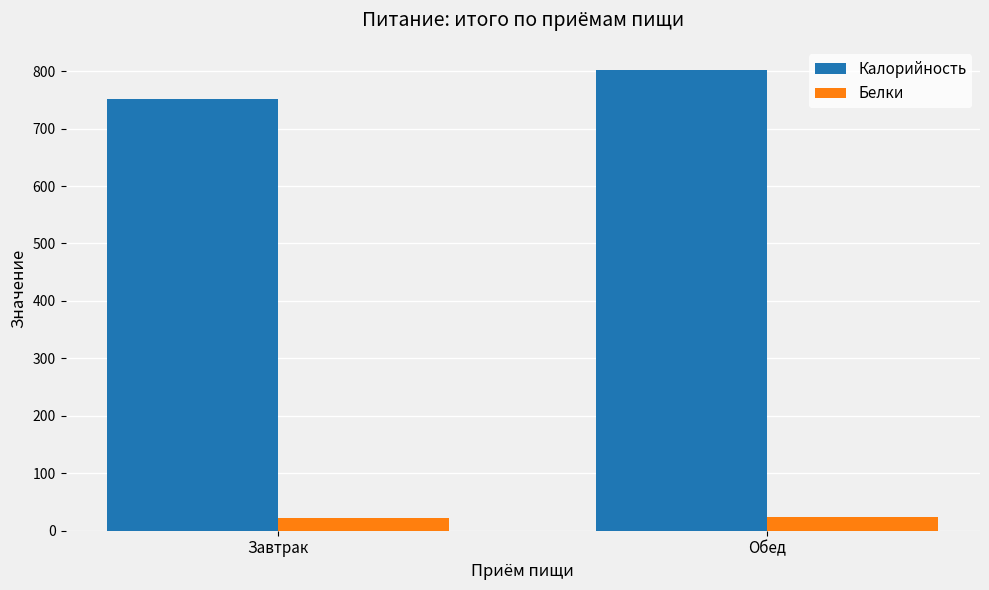

Which series has the widest spread of values?

Калорийность